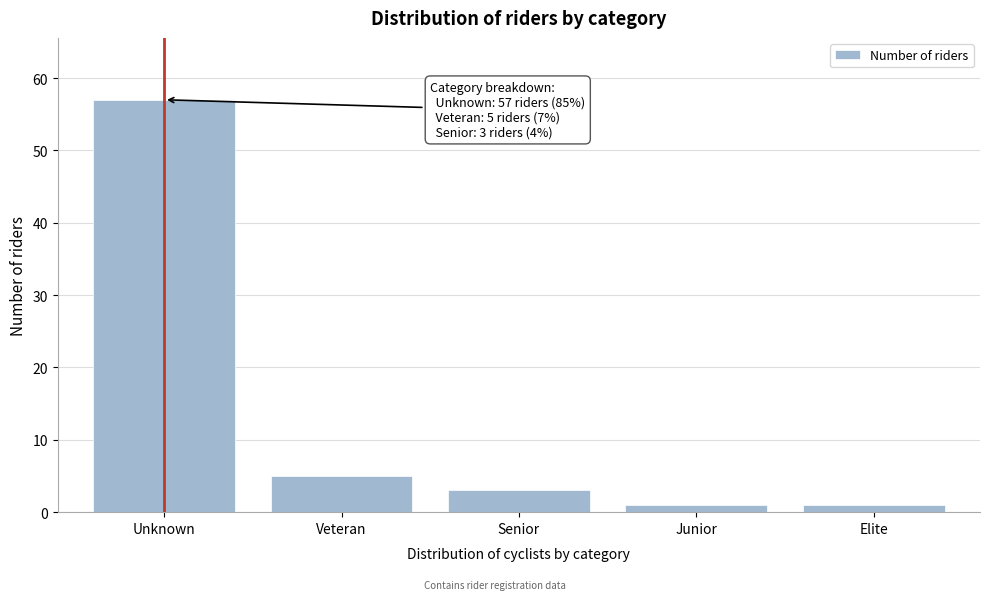

Reading left to right, extract all data points from this chart.

57	5	3	1	1